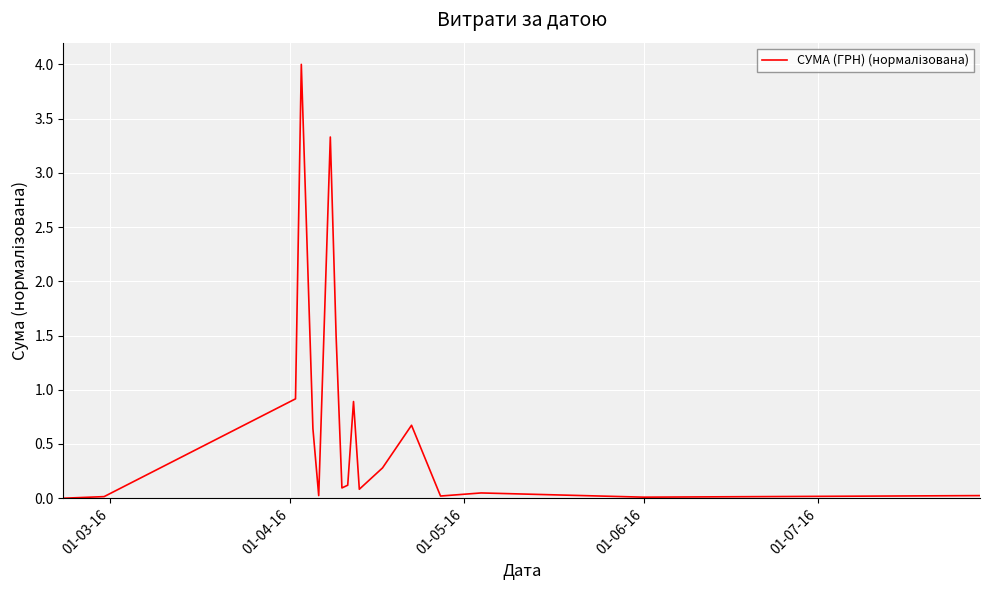

What is the difference between the maximum and minimum values?

4.0